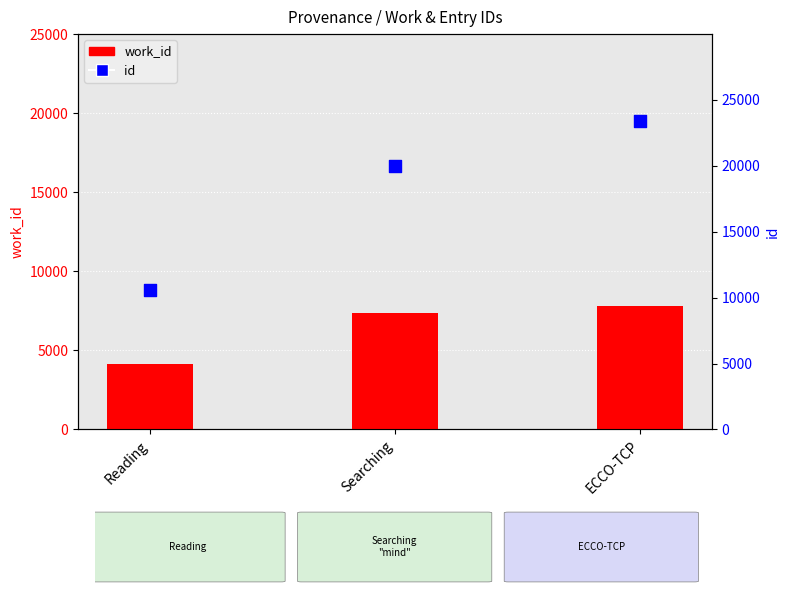

Which series has the largest total across all categories?

id